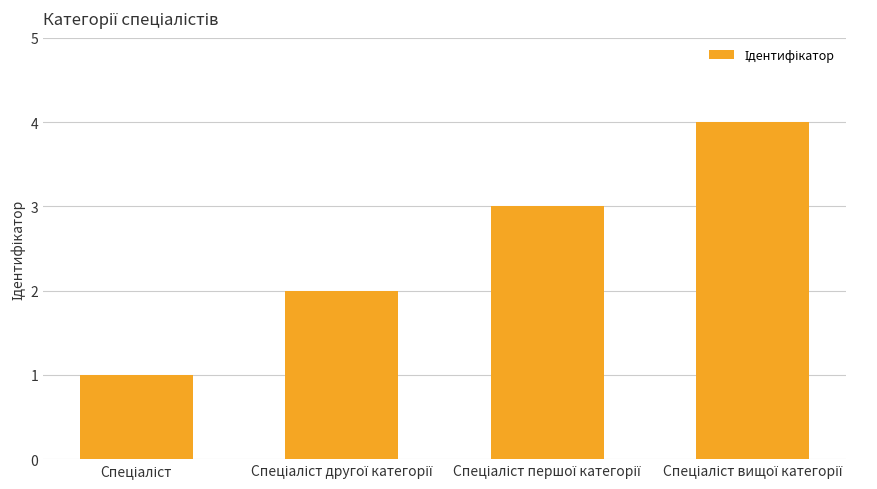

What is the sum of all values?

10